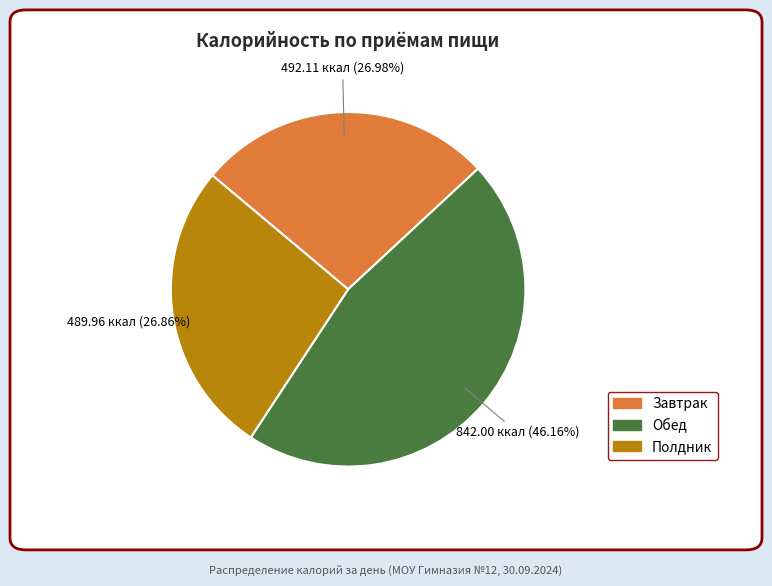

Approximately how many times larger is the value at Обед compared to Полдник?

1.7